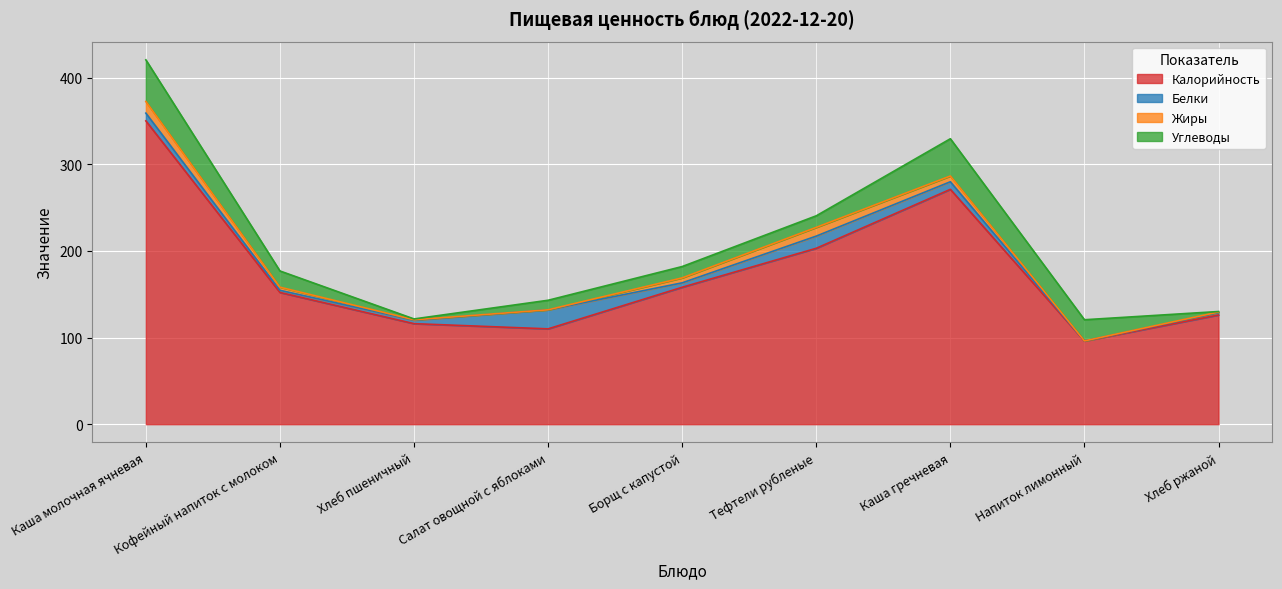

Which series has the largest range (max minus min)?

Калорийность